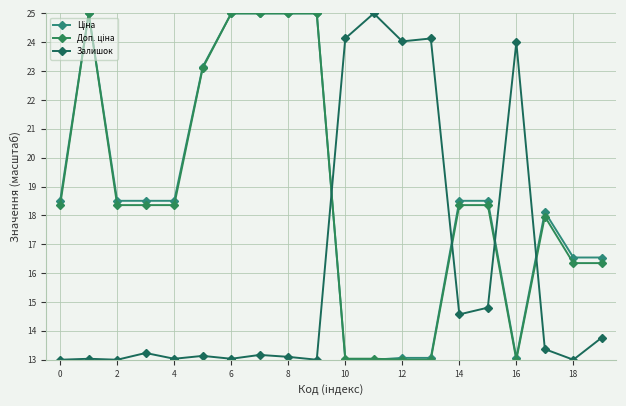

Which series ends up on top after the final intersection of Залишок and Доп. ціна?

Доп. ціна